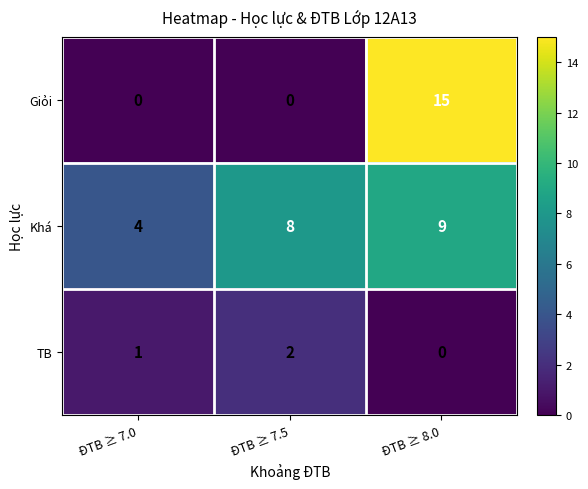

The Khá series shows 4 at ĐTB ≥ 7.0. True or false?

True